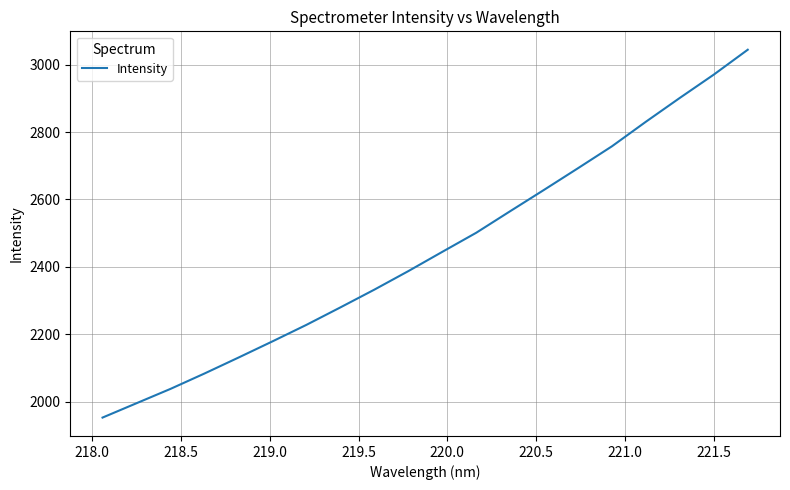

True or false: there are more than 1 points higher than both neighbors.

False